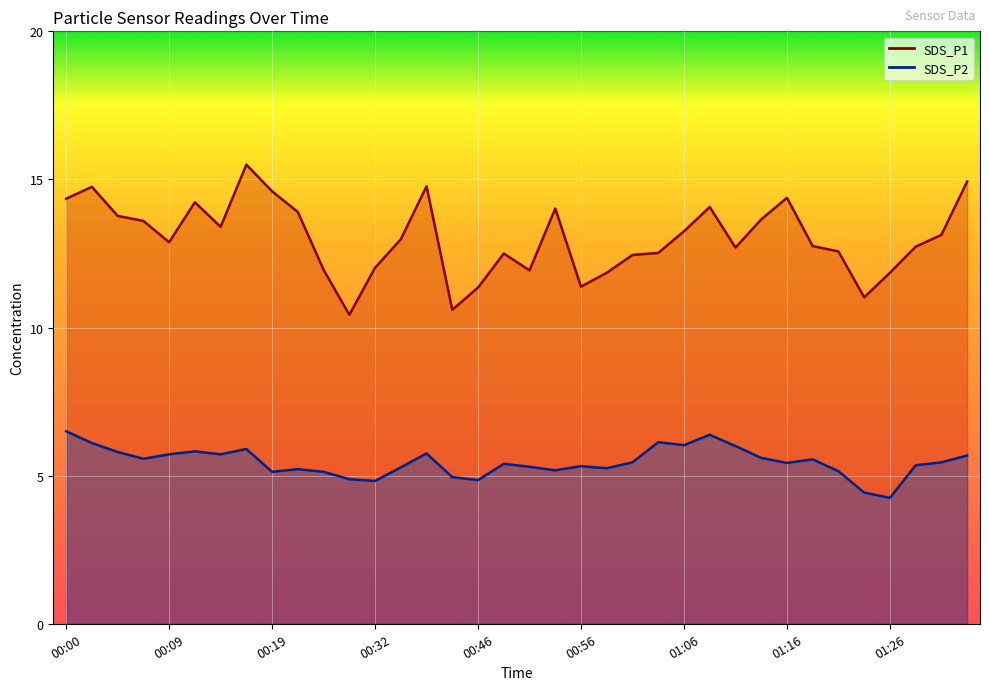

The value of SDS_P2 at 01:28 is 1.7. True or false?

False